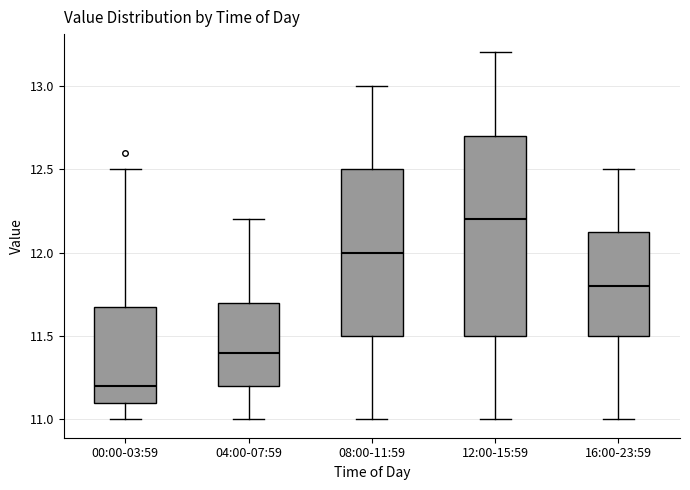

Reading left to right, transcribe this box plot: for each box, give where its median line is, the range the box spans, and where its two whiskers end, as read against the y-axis. The values are not printed on the chart, so give them approximately, as read against the axis.

00:00-03:59: median 11.20, box 11.10 to 11.70, whiskers 11.00 to 12.50
04:00-07:59: median 11.40, box 11.20 to 11.70, whiskers 11.00 to 12.20
08:00-11:59: median 12.00, box 11.50 to 12.50, whiskers 11.00 to 13.00
12:00-15:59: median 12.20, box 11.50 to 12.70, whiskers 11.00 to 13.20
16:00-23:59: median 11.80, box 11.50 to 12.15, whiskers 11.00 to 12.50